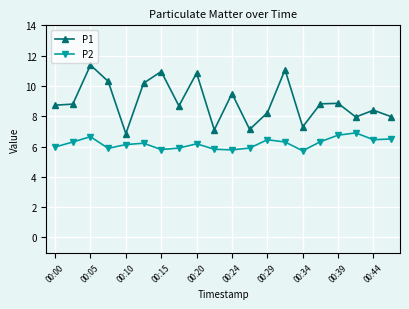

What is the maximum value shown in the chart?

11.4